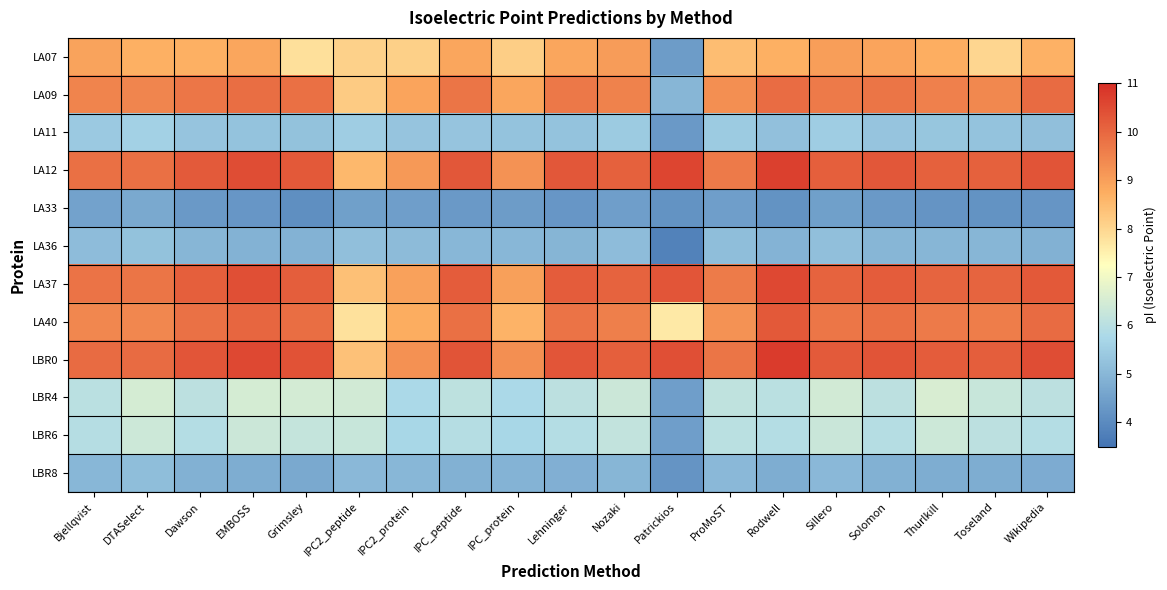

What is the minimum value shown in the chart?

3.8